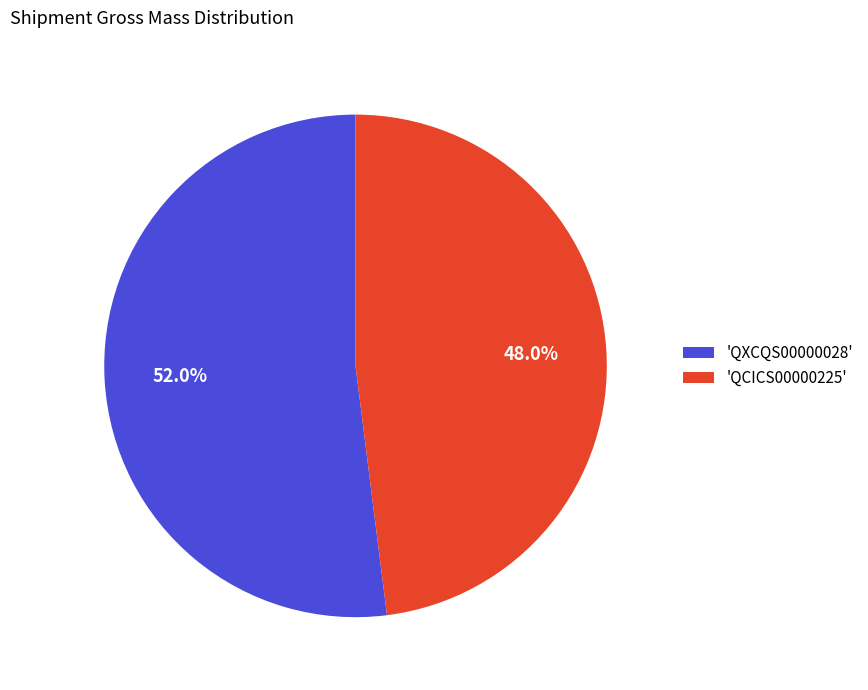

Which slice is the smallest?

'QCICS00000225'